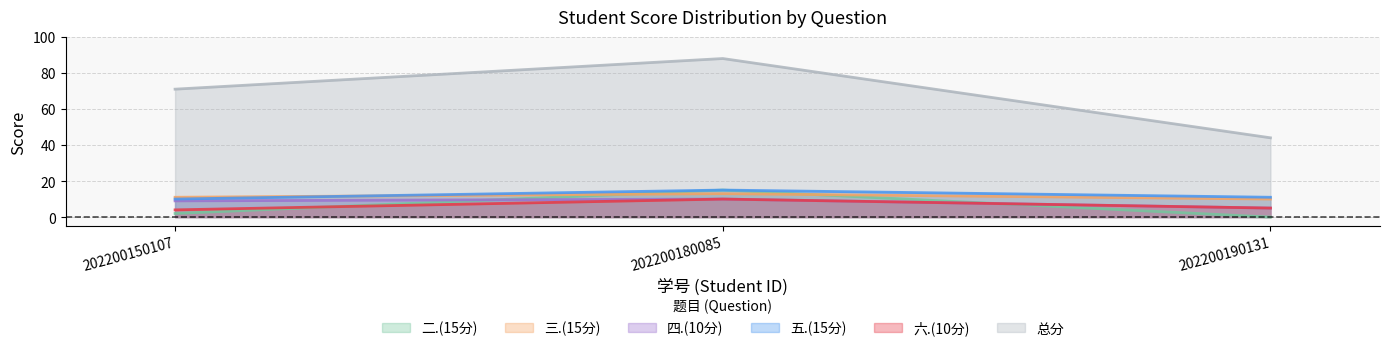

What is the average value of the 二.(15分) series?

6